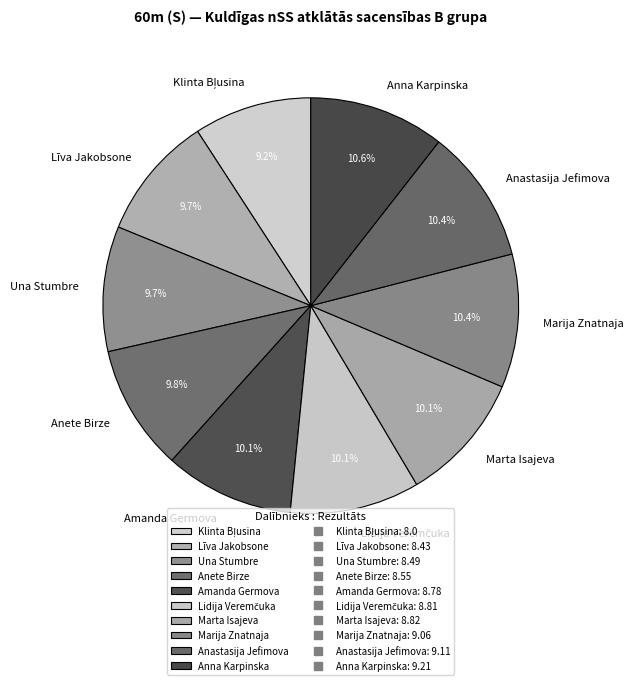

Approximately how many times larger is the value at Marija Znatnaja compared to Amanda Germova?

1.0